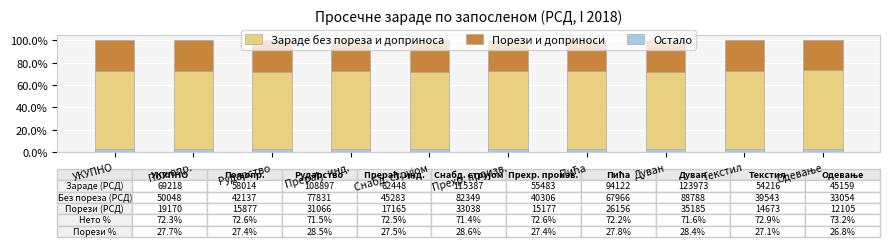

List the series in order of their overall mean, highest first.

Зараде без пореза и доприноса, Порези и доприноси, Остало